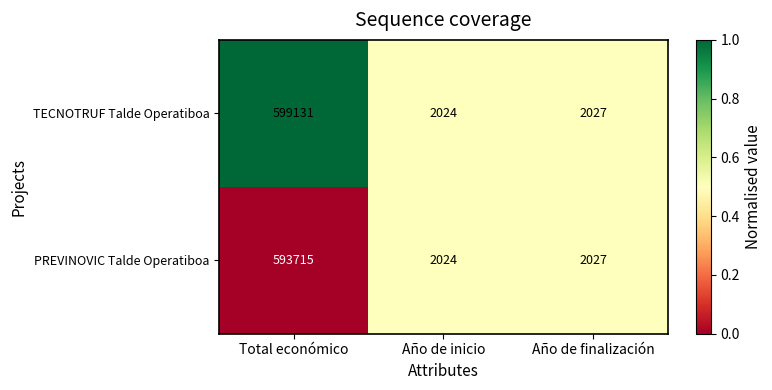

Count the number of categories in the chart.

3